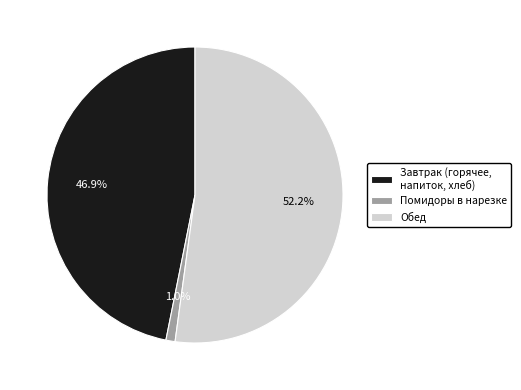

What percentage do Обед and Завтрак (горячее, напиток, хлеб) together represent?

99.0%